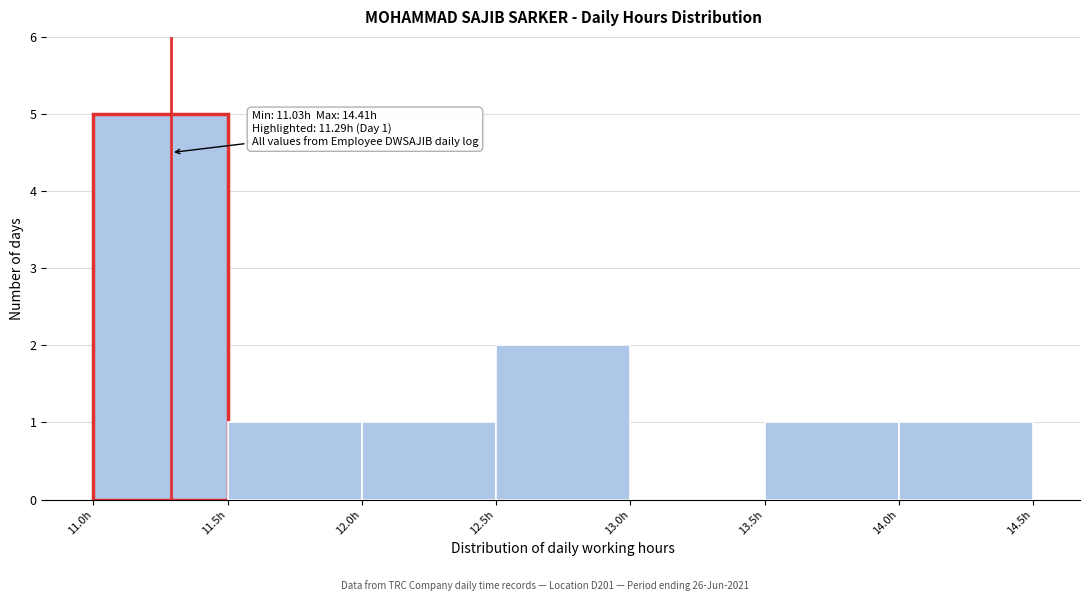

Which range on the x-axis has the tallest bar?

11.0 to 11.5